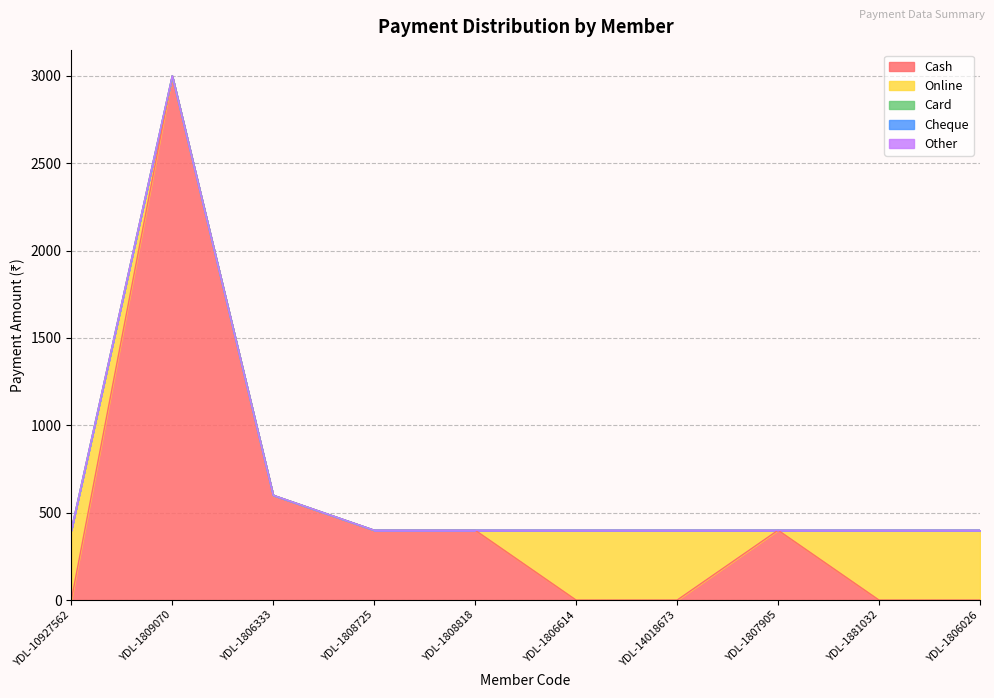

Which series has the widest spread of values?

Cash